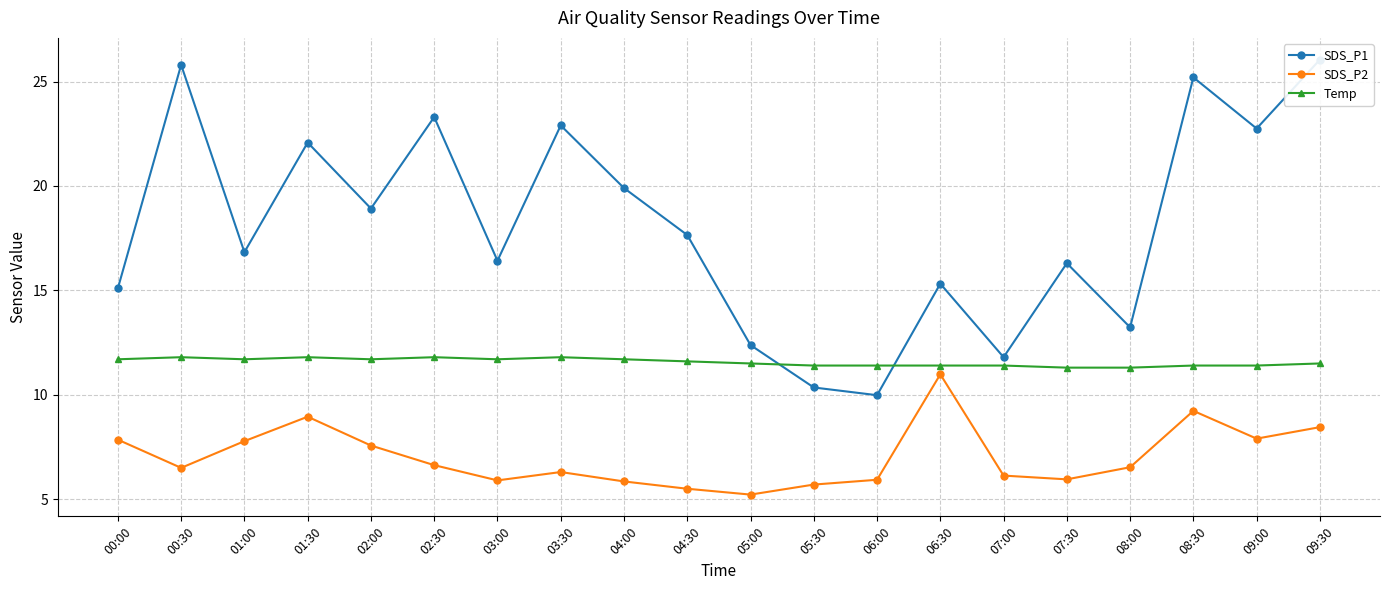

What is the value of the SDS_P1 point at the 7th from the left?

16.4